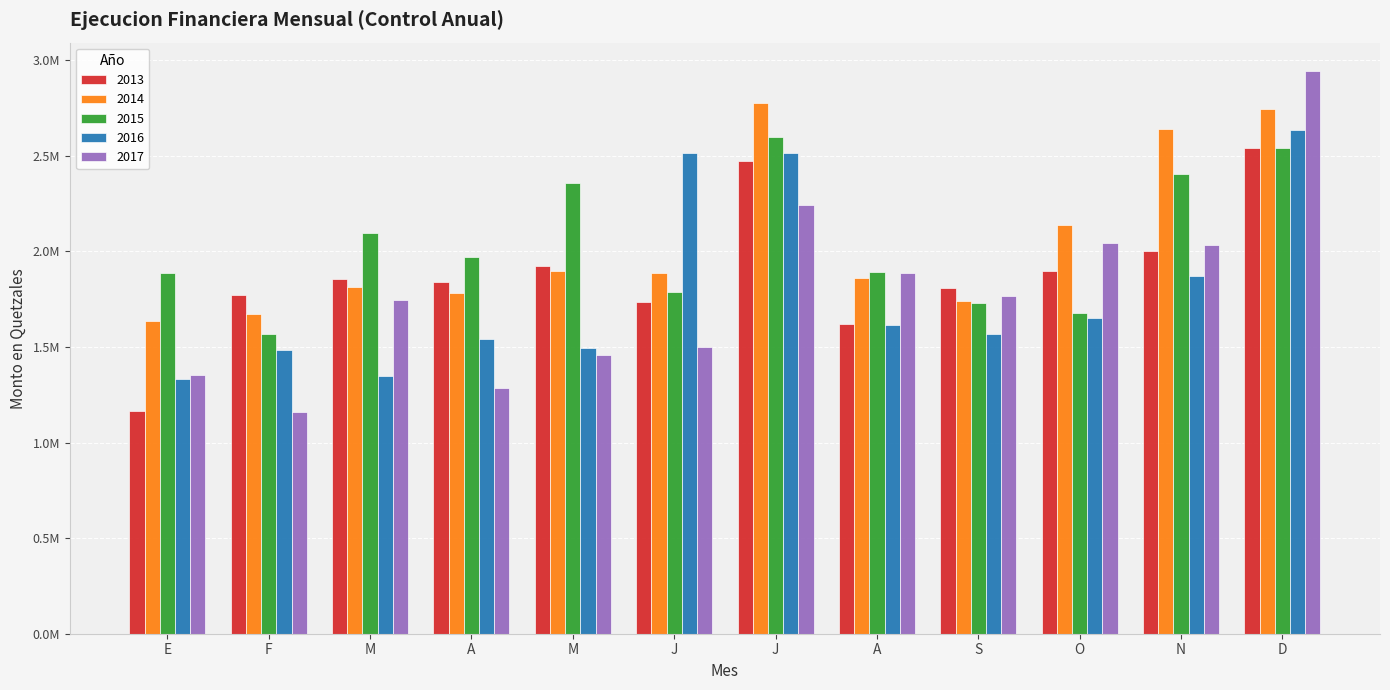

What are all the series names shown in the legend?

2013, 2014, 2015, 2016, 2017